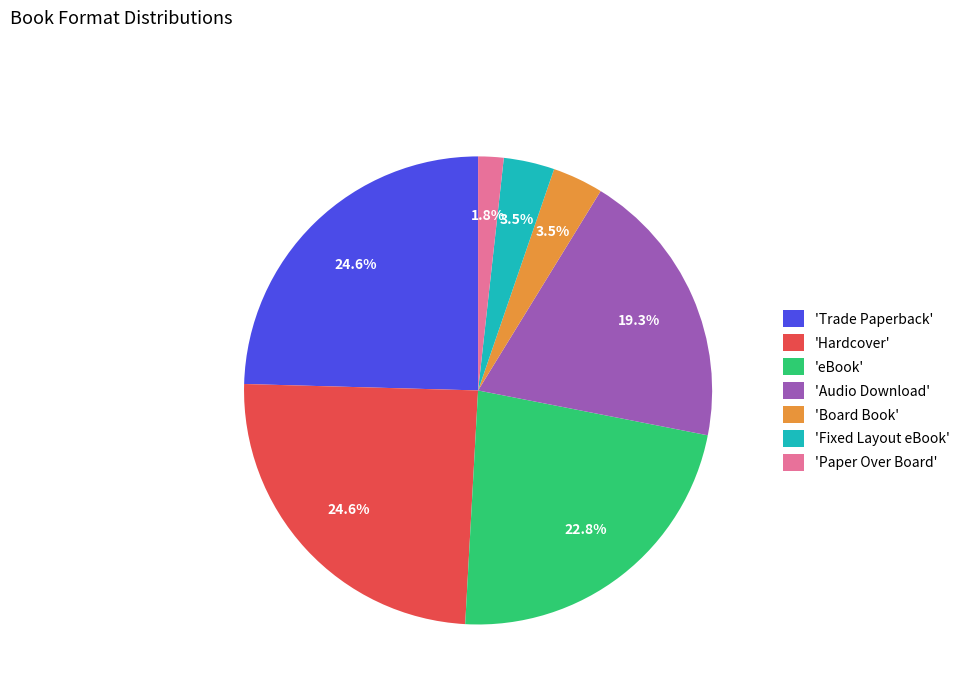

Which has a higher value, 'eBook' or 'Hardcover'?

'Hardcover'